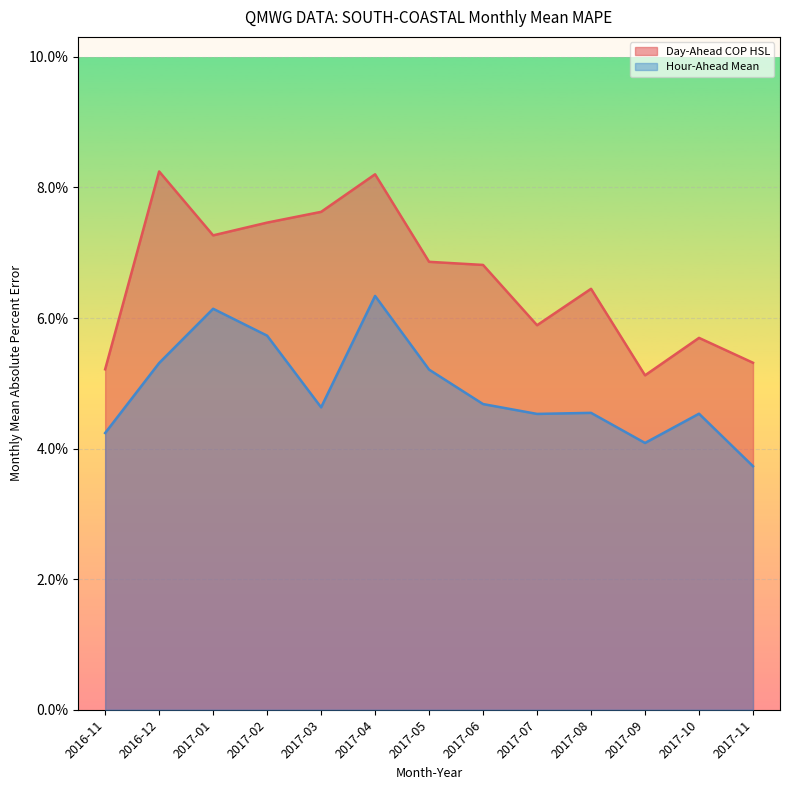

The Day-Ahead COP HSL series shows 0.1 at 2017-07. True or false?

False